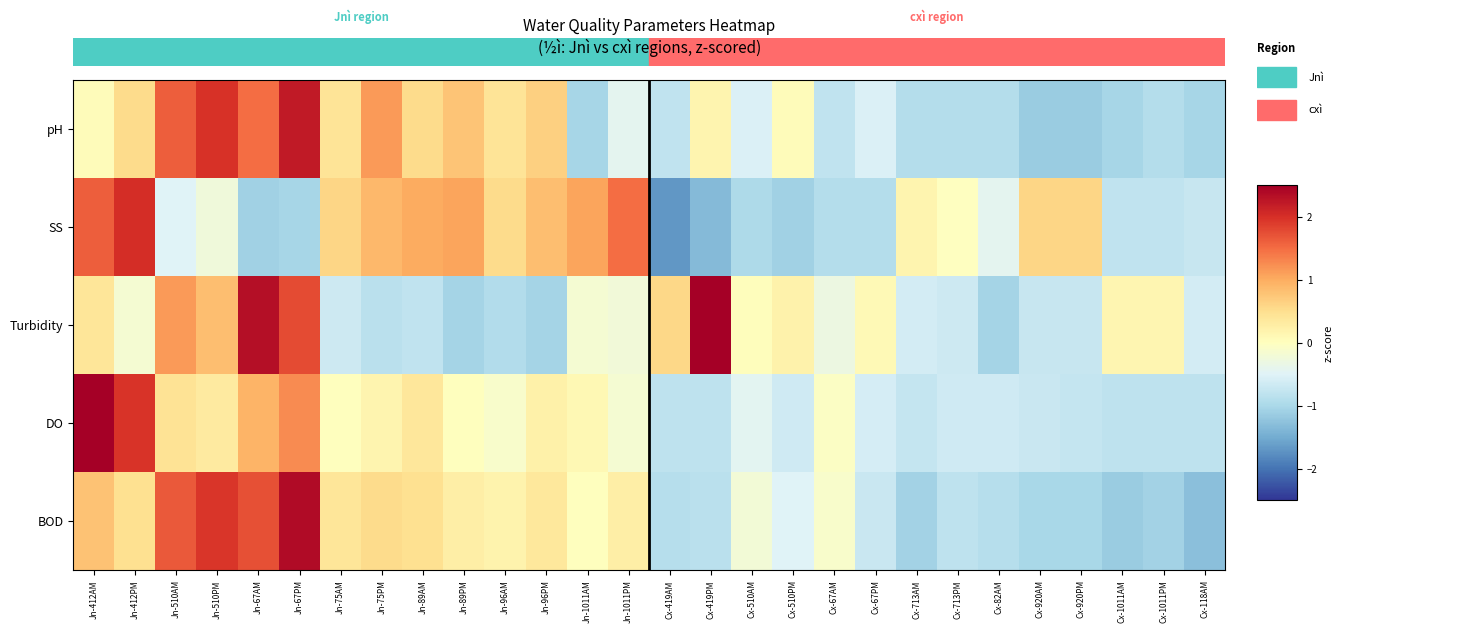

Count the number of data series in this chart.

5